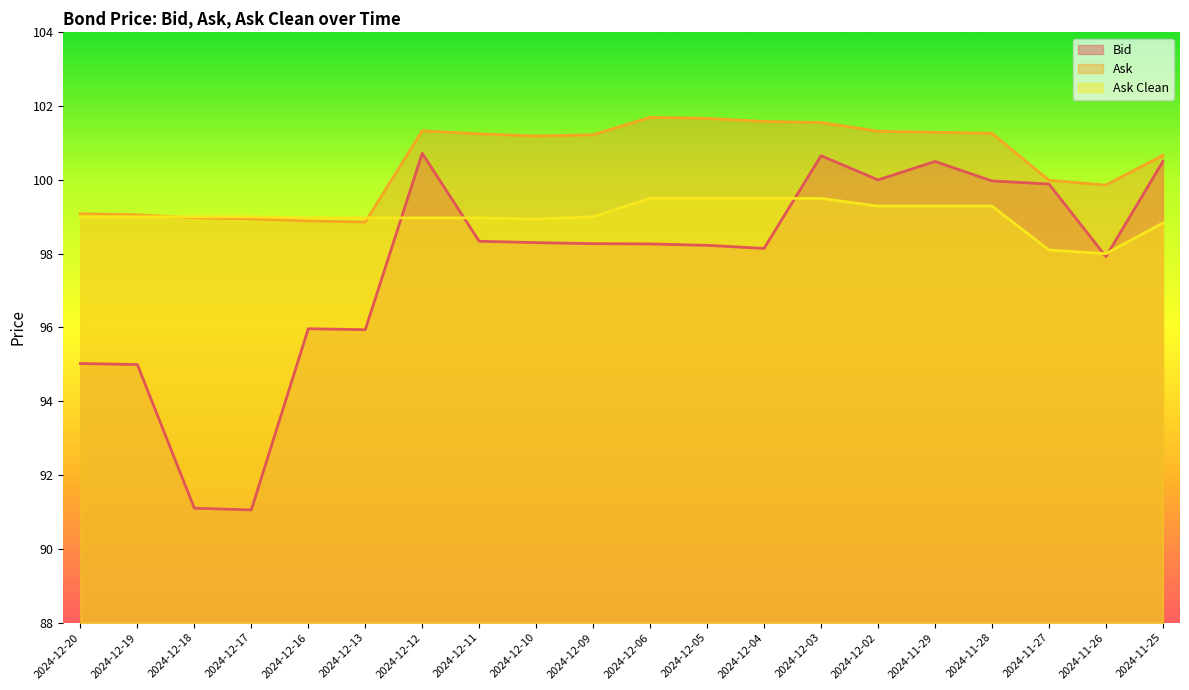

List the series in order of their peak value, lowest first.

Ask Clean, Bid, Ask